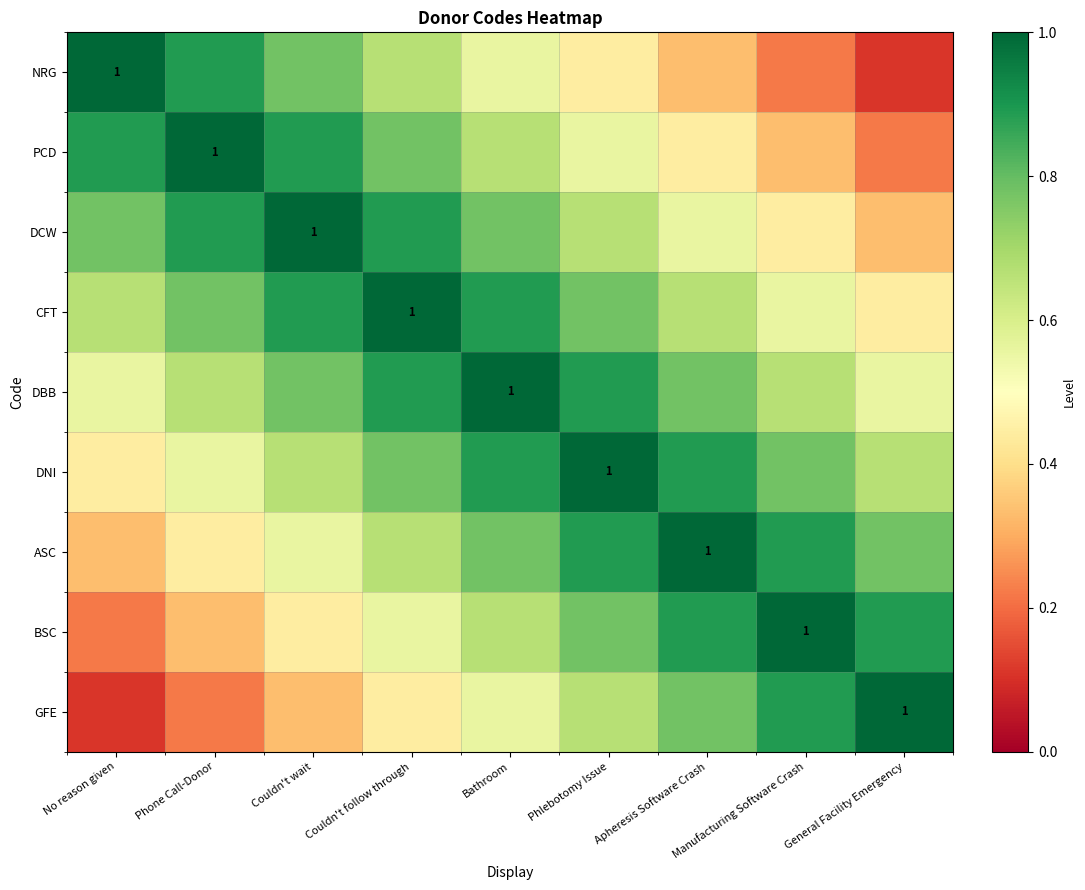

Which series has the widest spread of values?

NRG